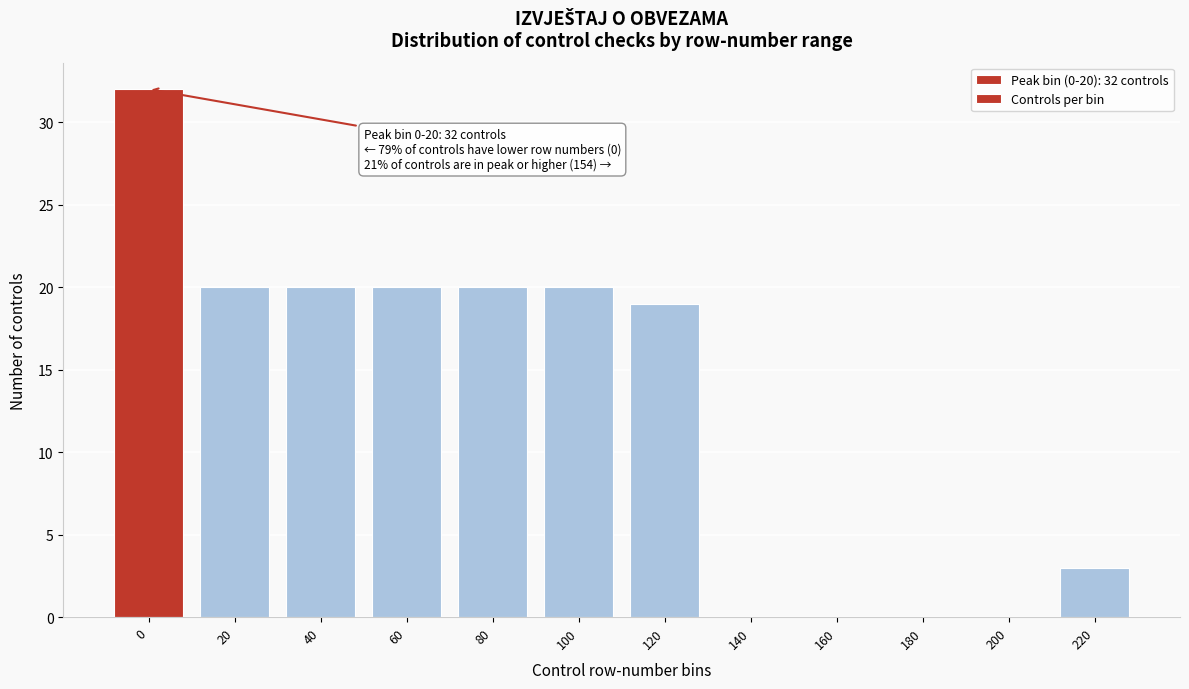

Reading left to right, what are all the values shown in this chart?

0=32	20=20	40=20	60=20	80=20	100=20	120=19	140=0	160=0	180=0	200=0	220=3